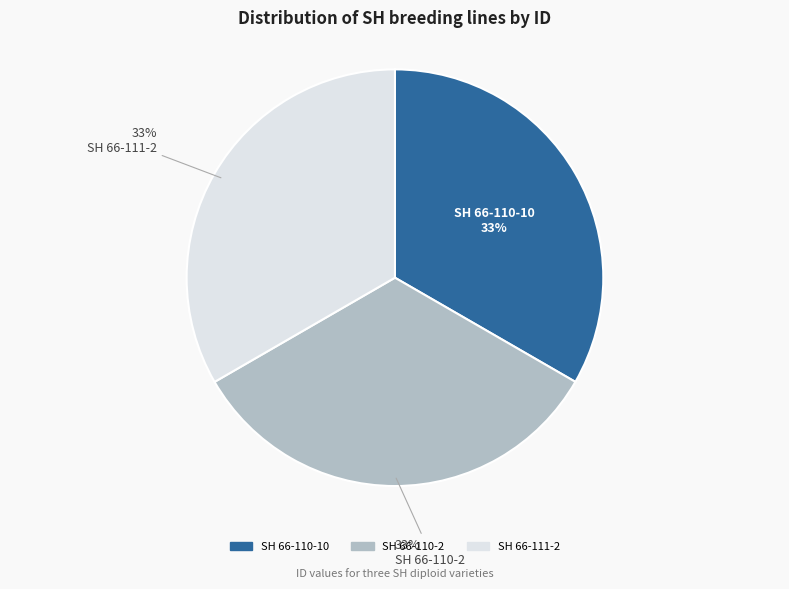

Is the sum of SH 66-111-2 and SH 66-110-10 greater than half?

Yes